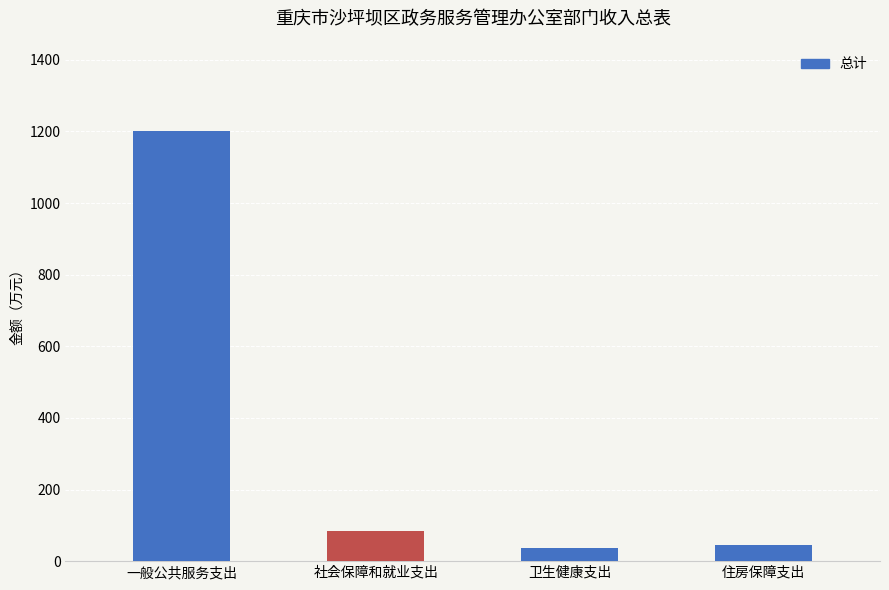

What is the smallest value displayed?

36.2